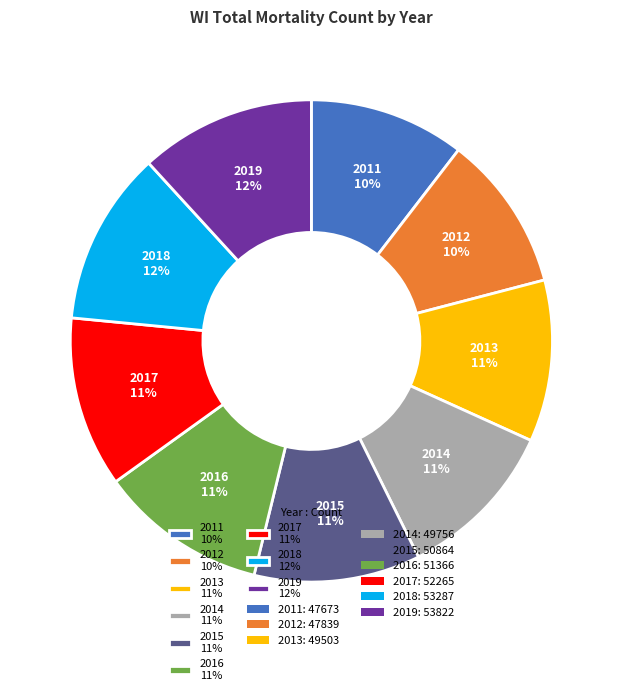

Count the number of slices in the pie.

9